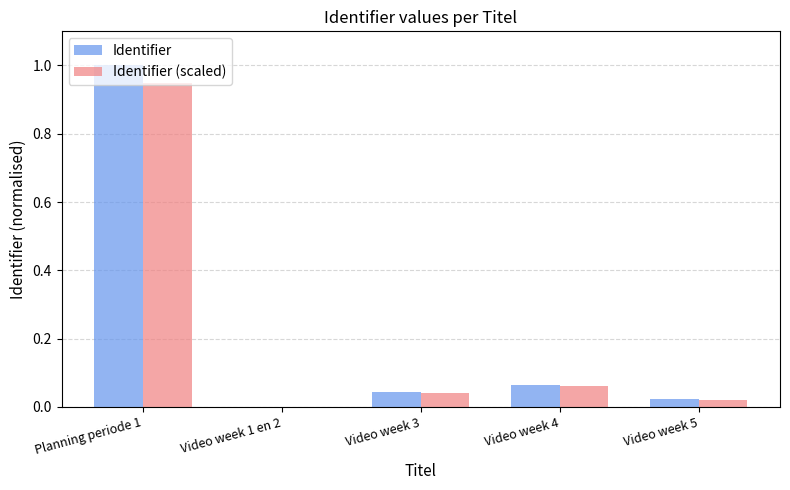

True or false: Identifier has a value of 0.0 at Video week 5.

True